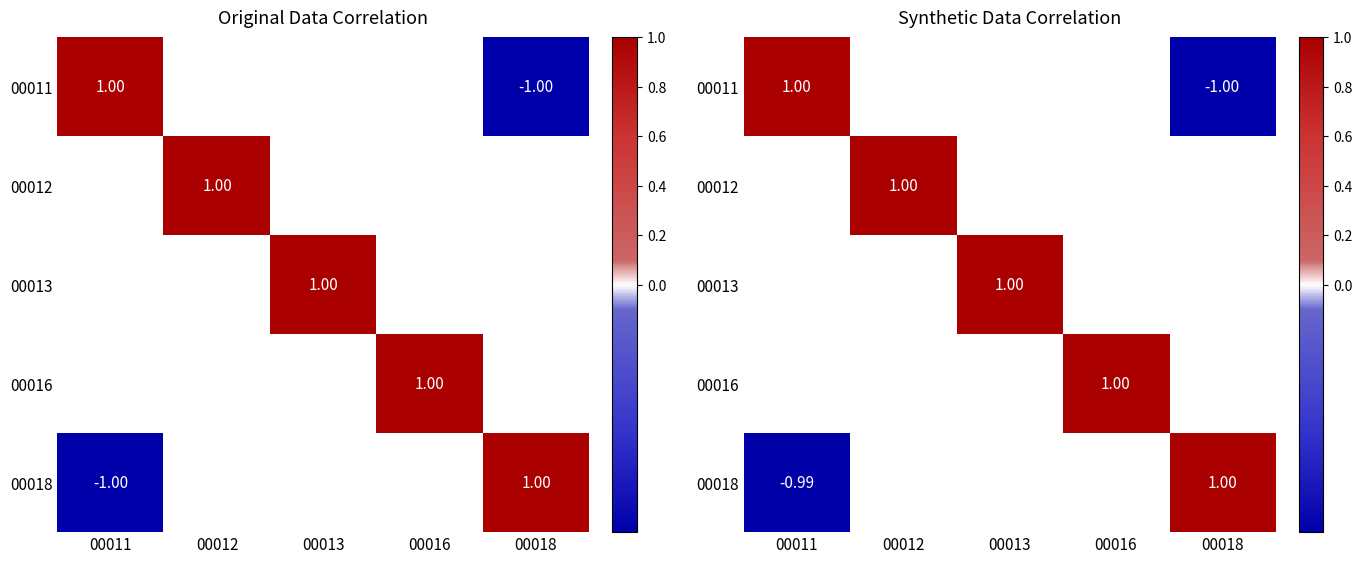

Count the number of categories in the chart.

5